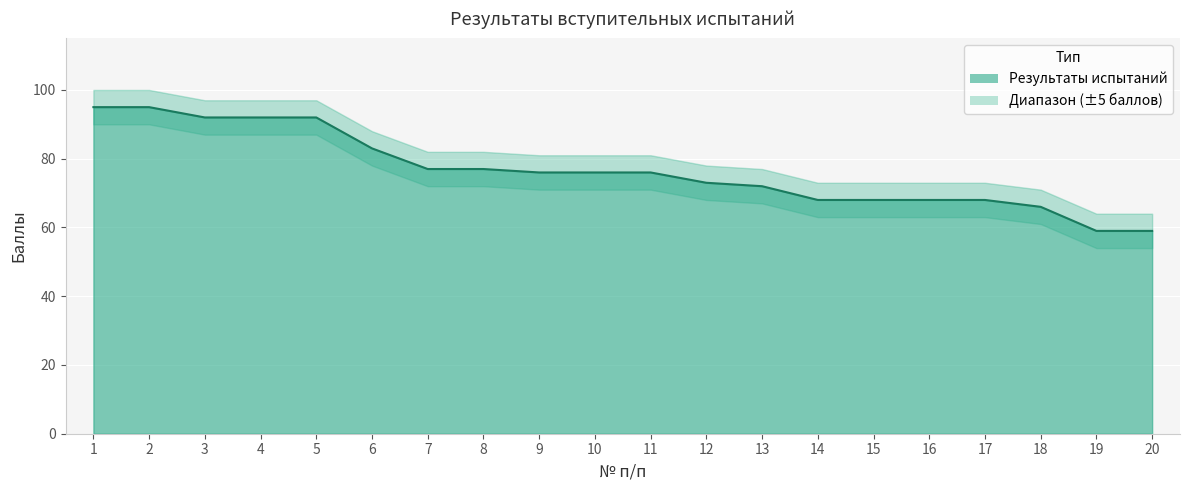

What is the difference between the maximum and minimum values in the Upper series?

36